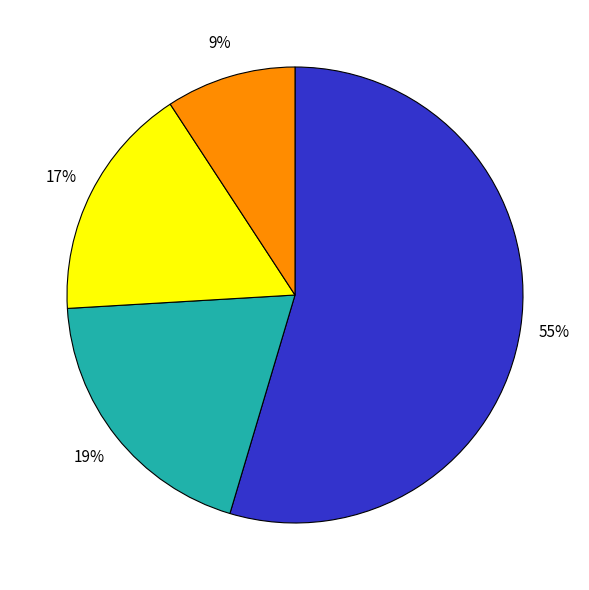

Count the number of slices in the pie.

4